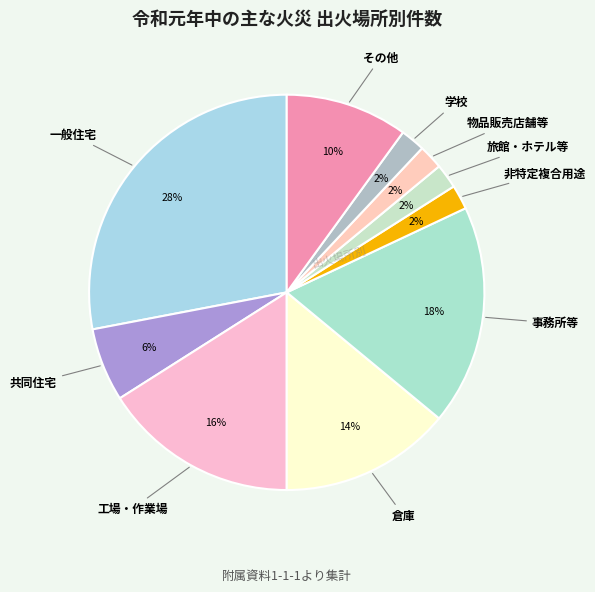

How many slices are in this pie chart?

10